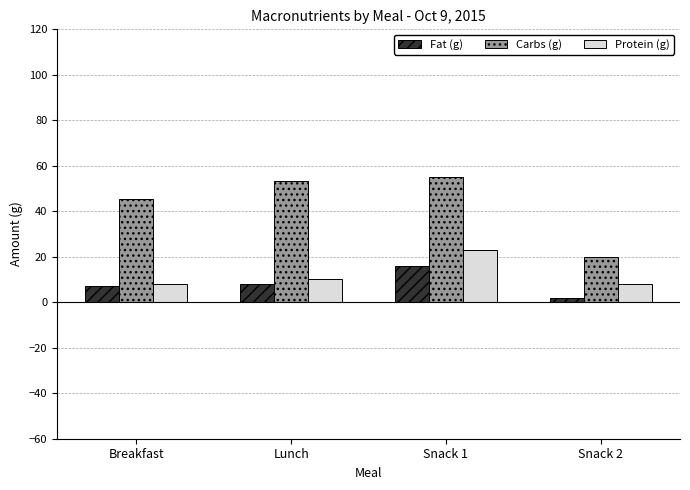

At how many categories does at least one series exceed 38?

3